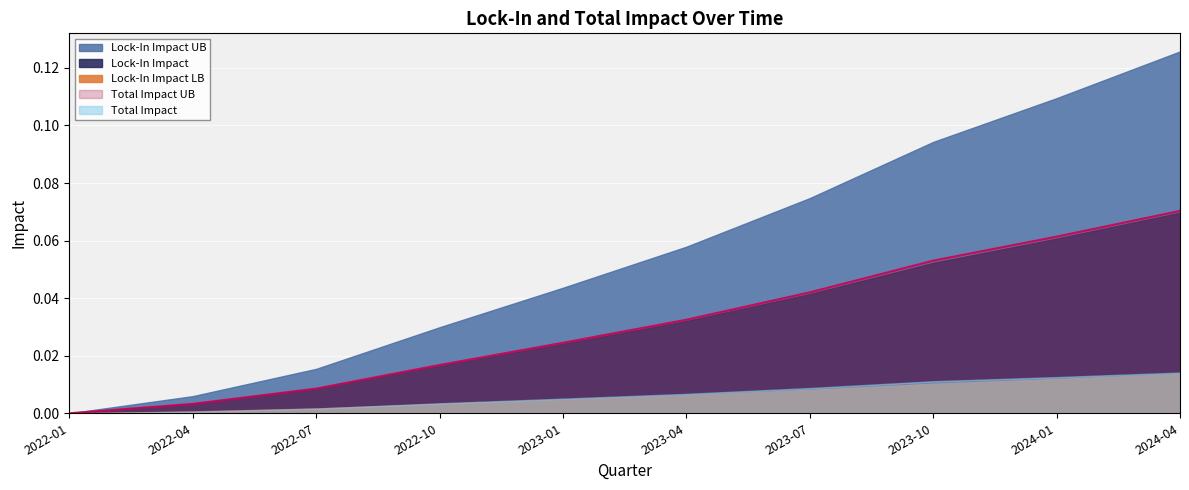

The value of Total Impact UB at 2023-01-01 is 0.0. True or false?

False